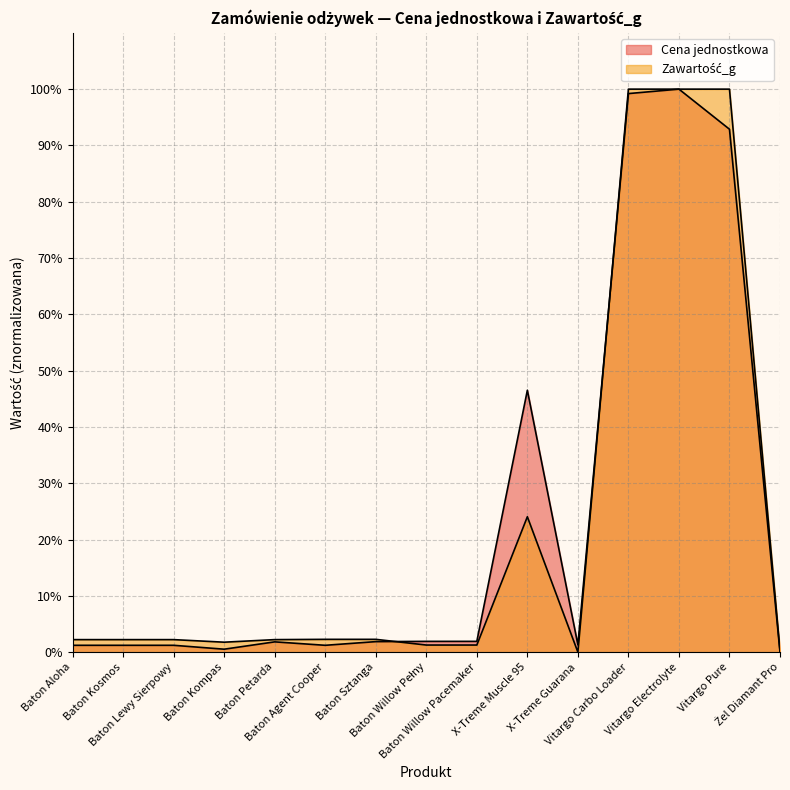

What are all the series names shown in the legend?

Cena jednostkowa, Zawartość_g